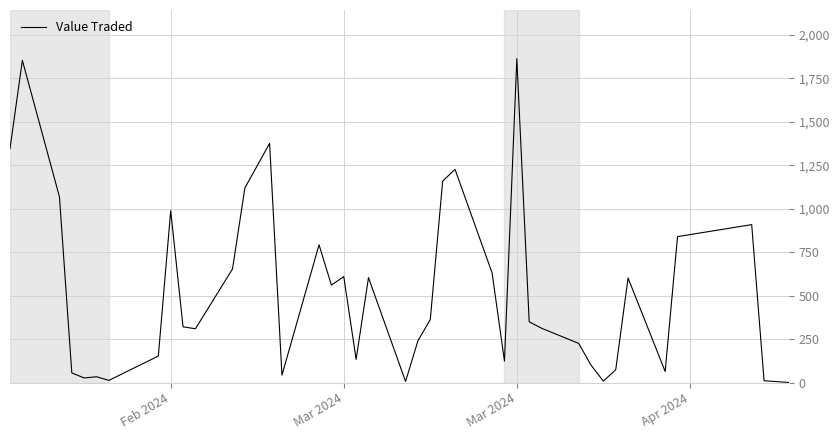

What is the difference between the maximum and minimum values?

1863